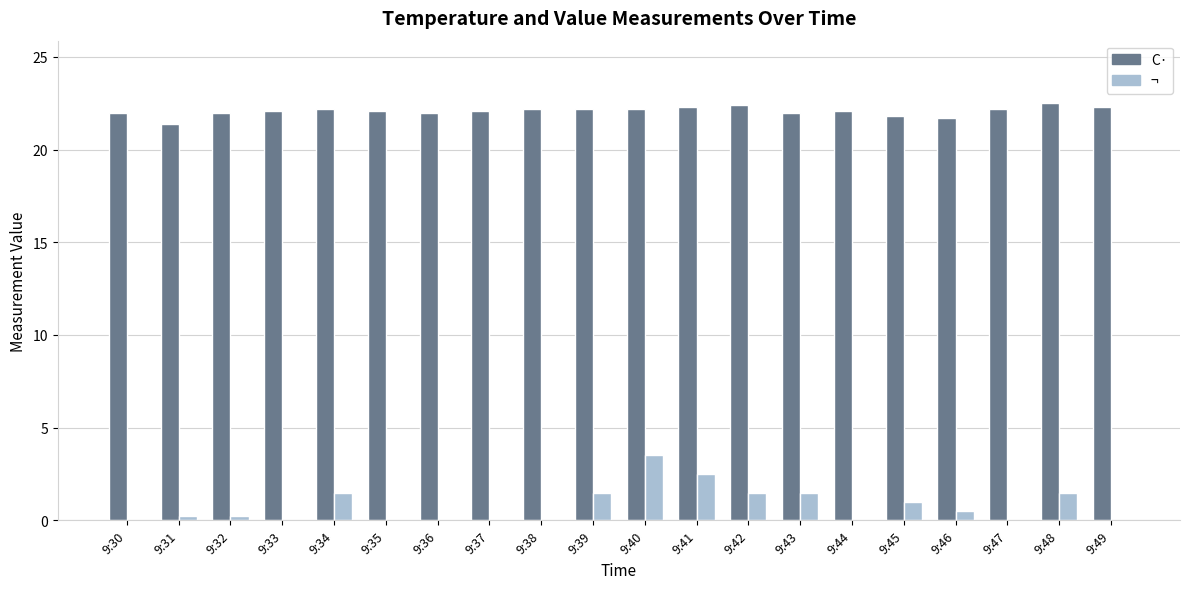

Is it true that C· equals 22.2 at 9:47?

True